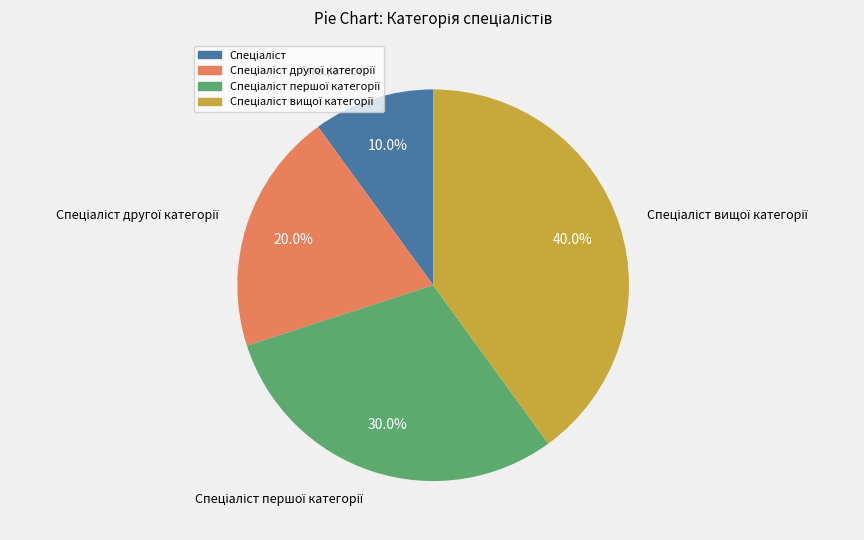

Is there a majority slice in this chart?

No